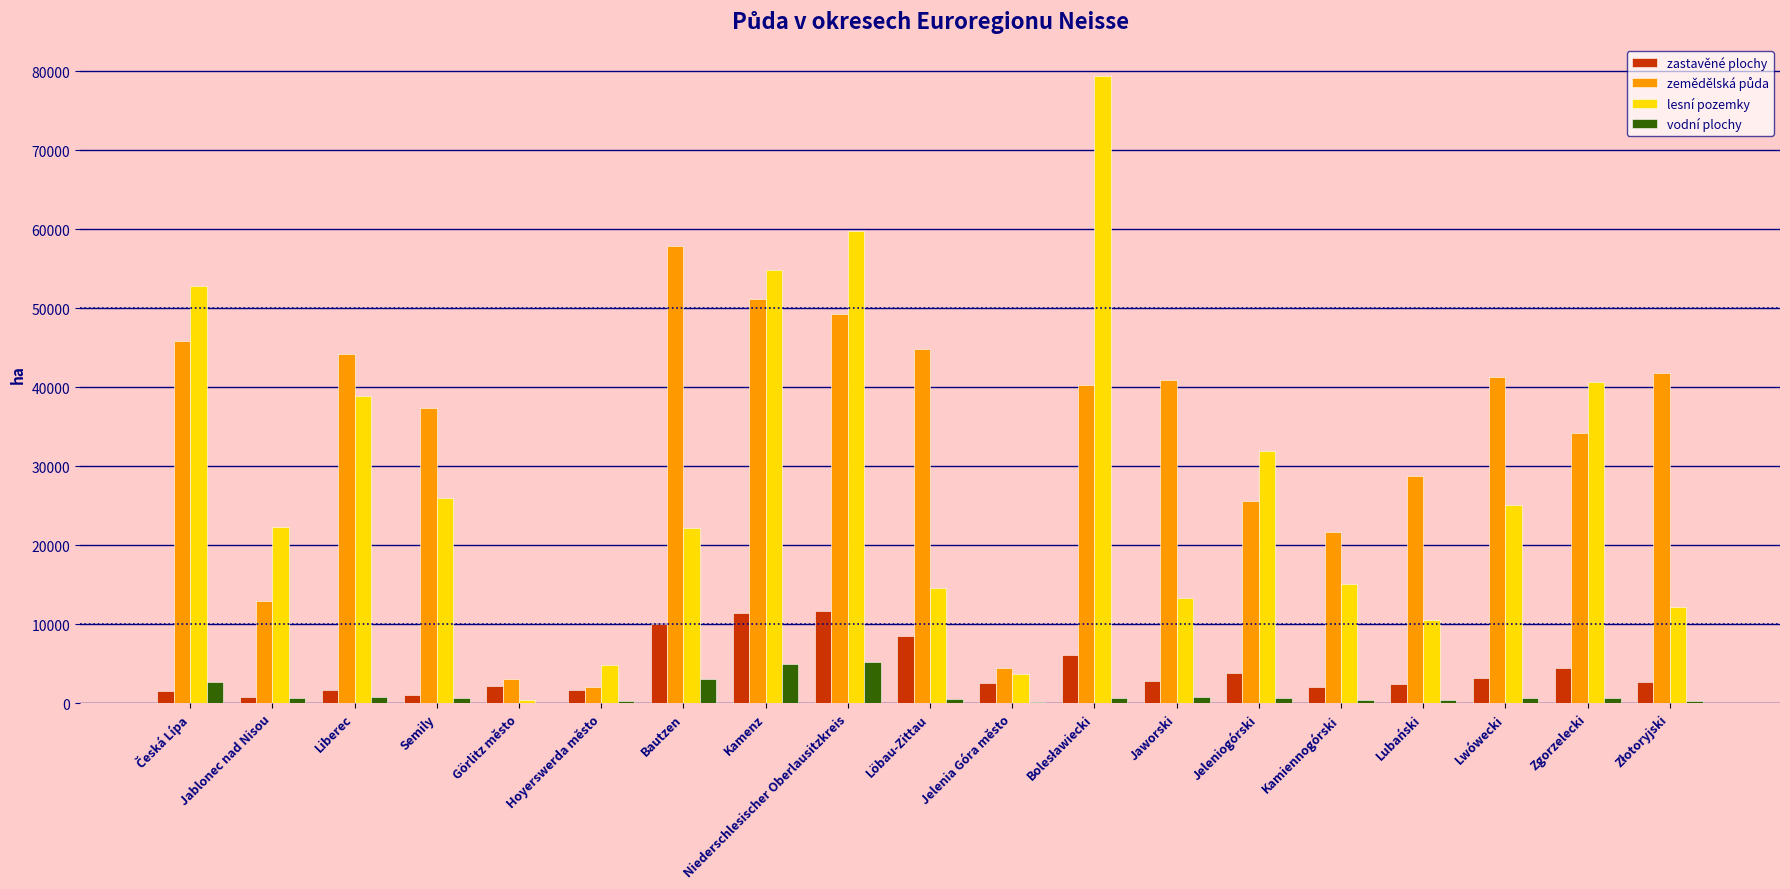

How many groups of bars are there?

19